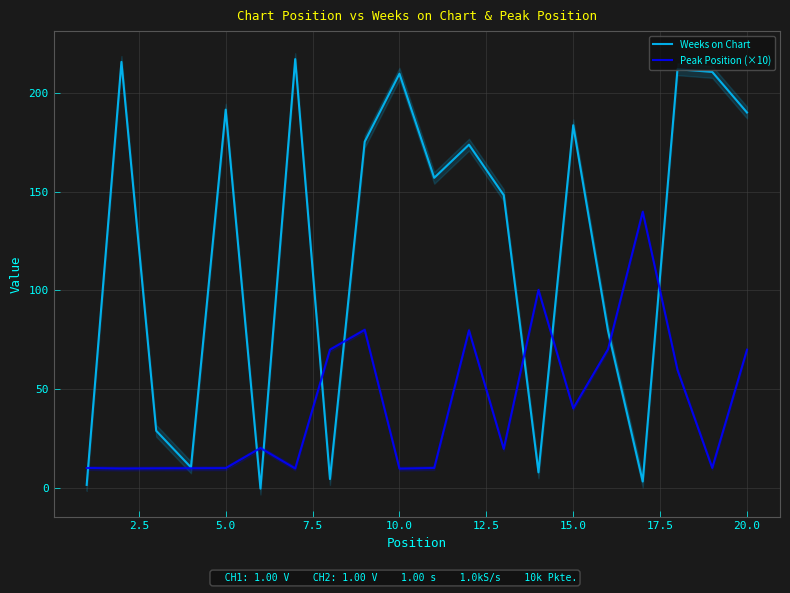

How many lines are shown in the chart?

2